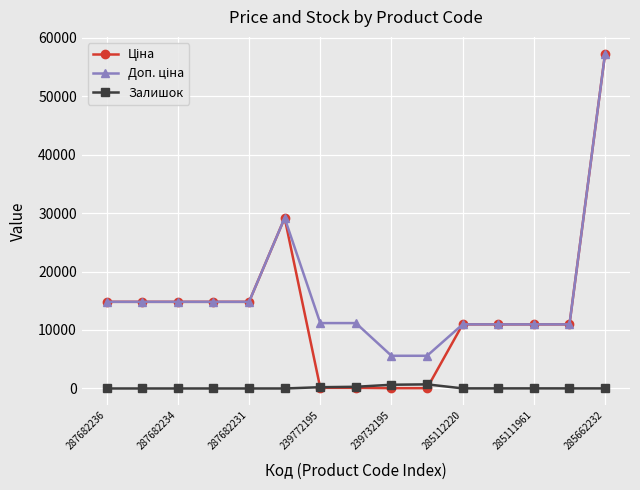

What is the greatest value displayed?

57258.0